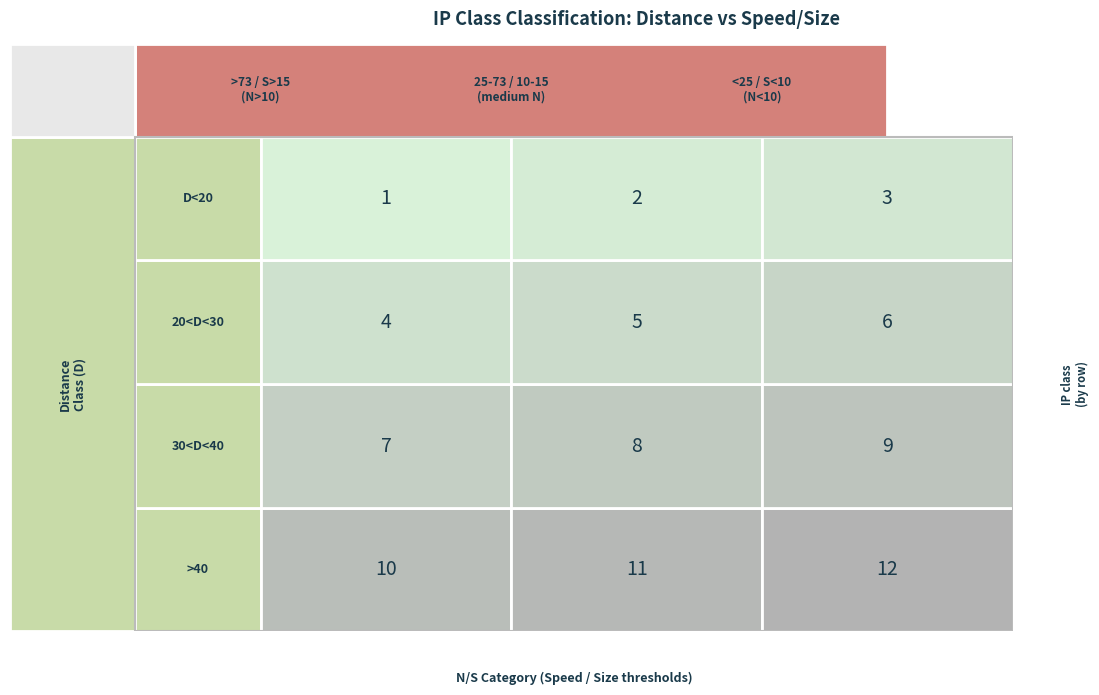

Reading right to left, extract all data points from this chart.

D<20: 2=3	1=2	0=1
20<D<30: 2=6	1=5	0=4
30<D<40: 2=9	1=8	0=7
>40: 2=12	1=11	0=10